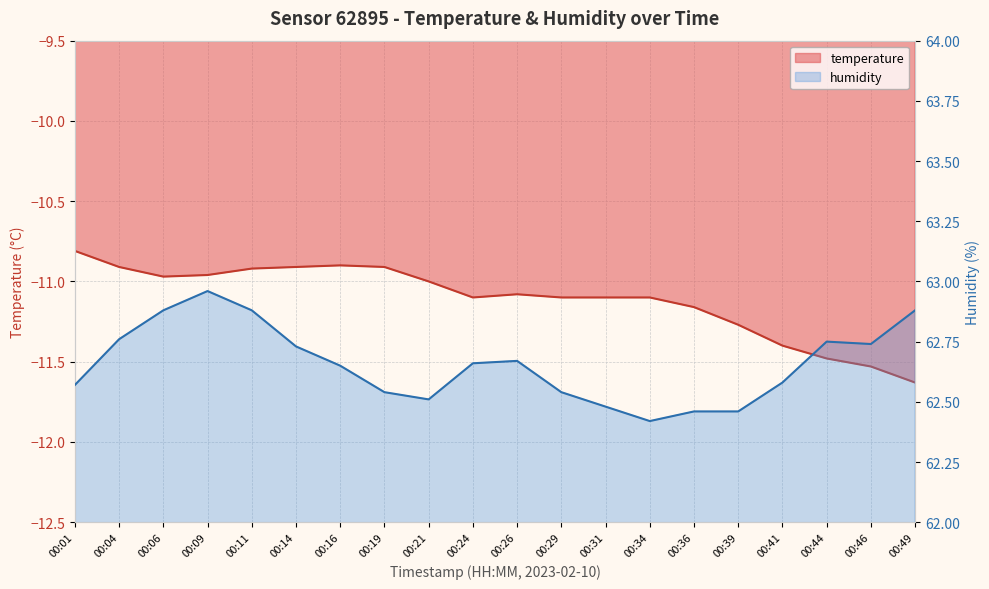

True or false: temperature has more than 2 interior local peaks.

False